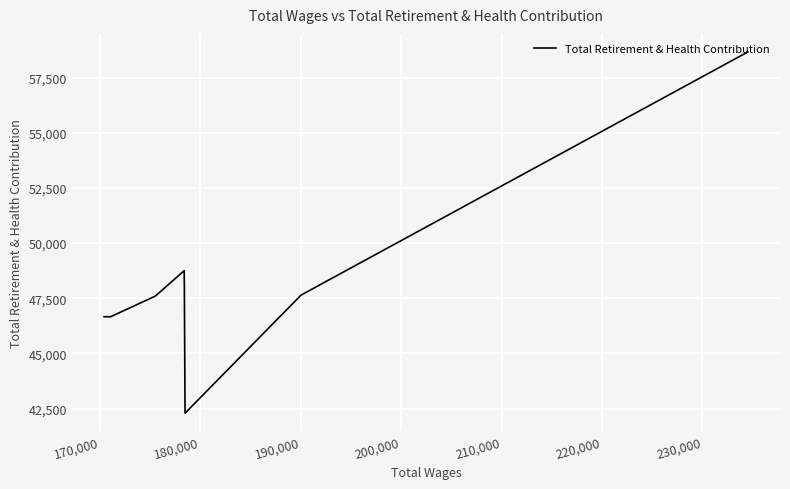

Does the chart display data point markers on the line(s)?

No